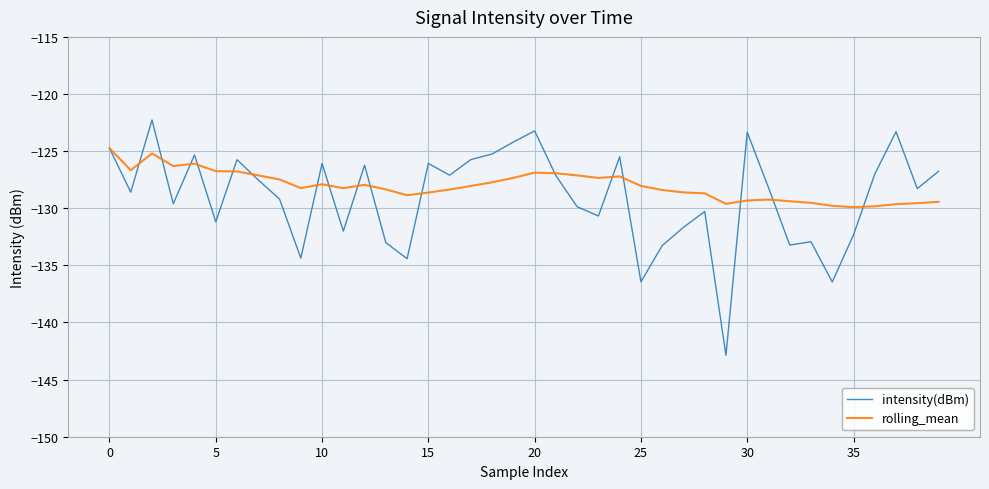

Which series ends up on top after the final intersection of intensity(dBm) and rolling_mean?

intensity(dBm)